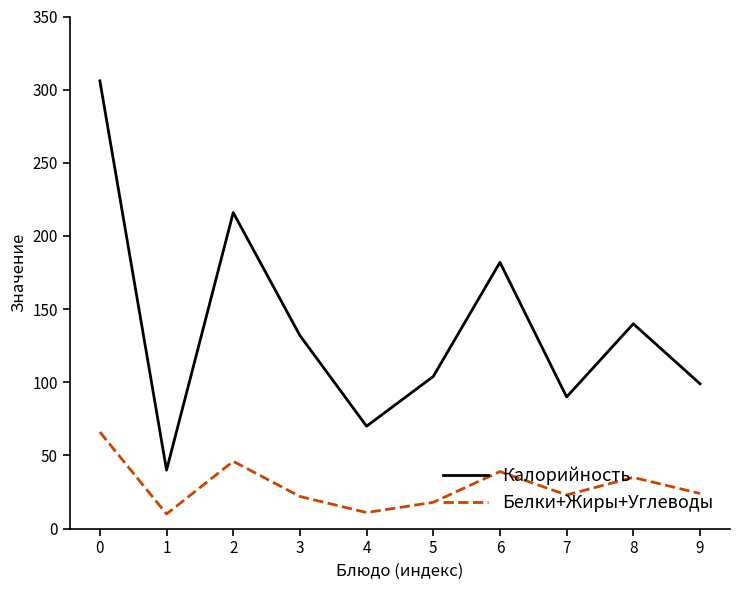

Which series has the largest range (max minus min)?

Калорийность